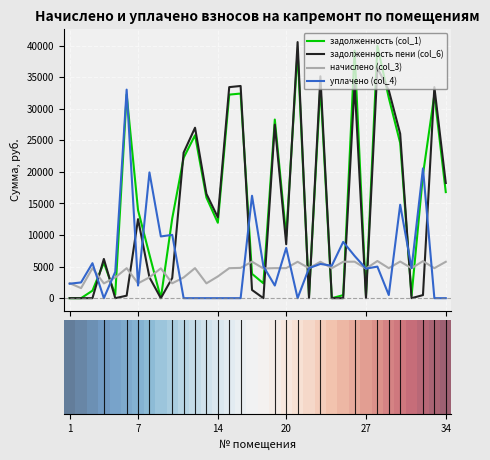

What is the maximum value shown in the chart?

40562.2